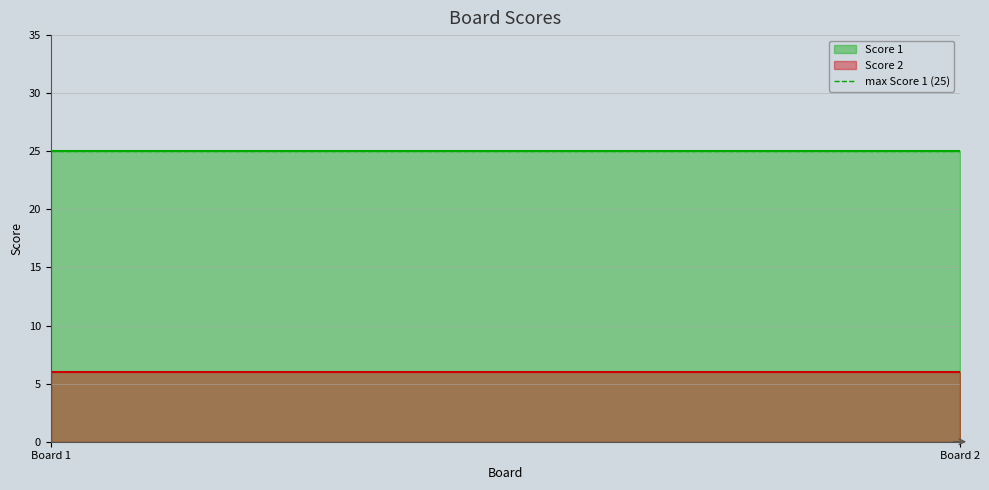

Reading left to right, extract all data points from this chart.

Score 1: 25	25
Score 2: 6	6